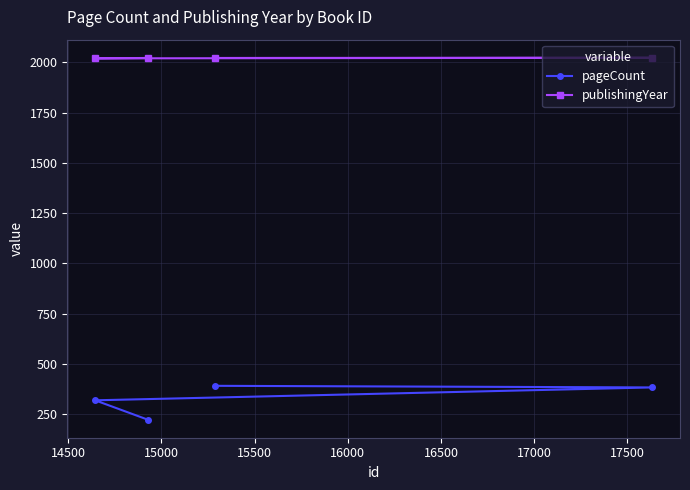

How many values in the publishingYear series are below 2021?

1